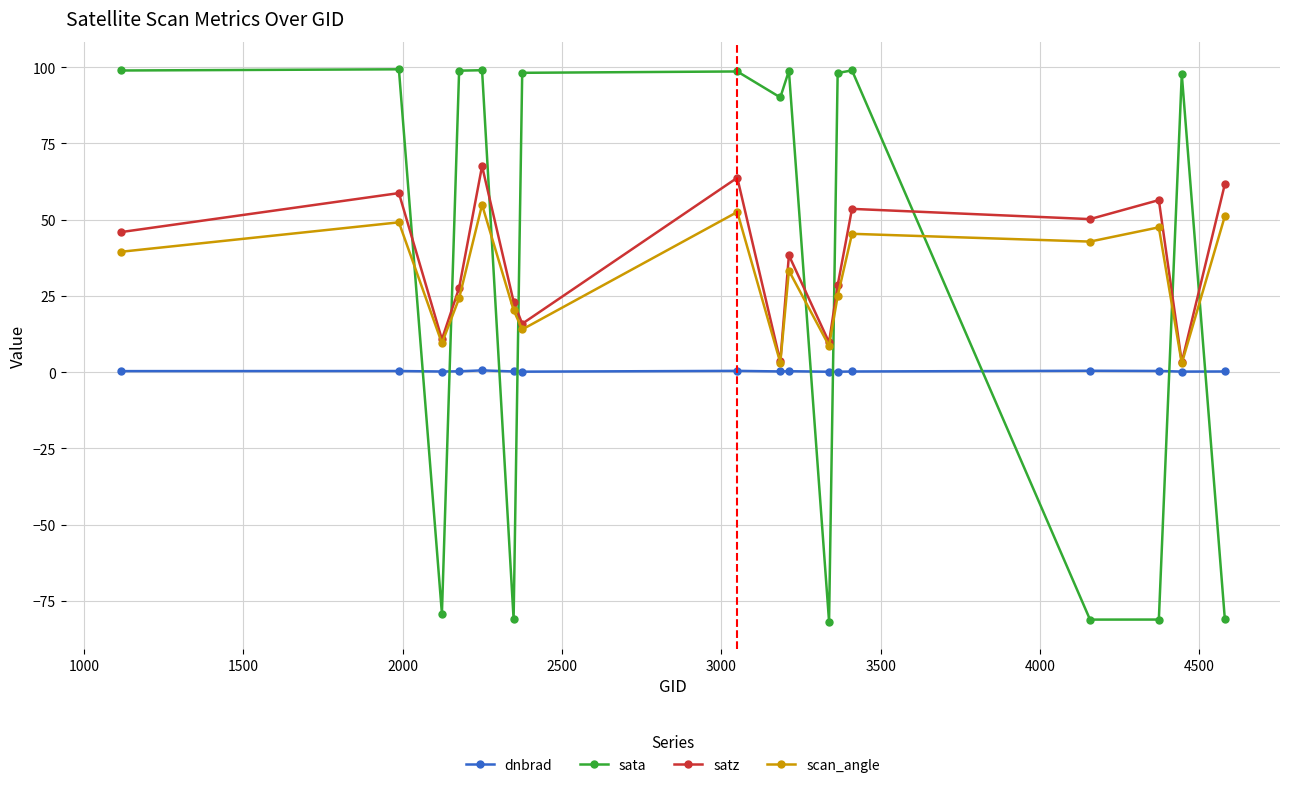

What is the value of the scan_angle point at the 5th from the left?

54.9